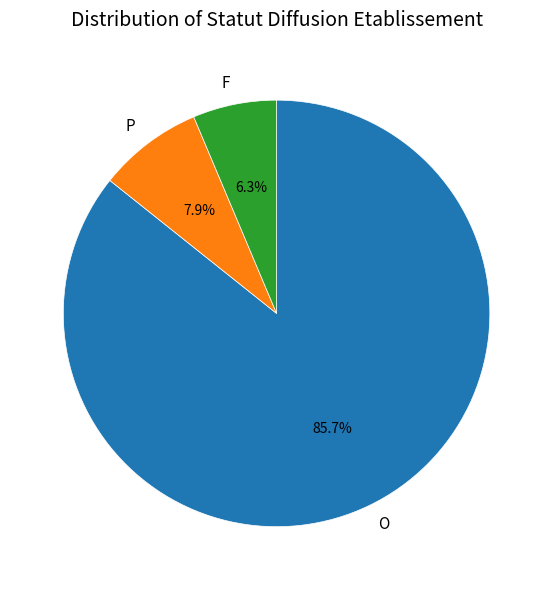

Which category has the biggest portion of the pie?

O